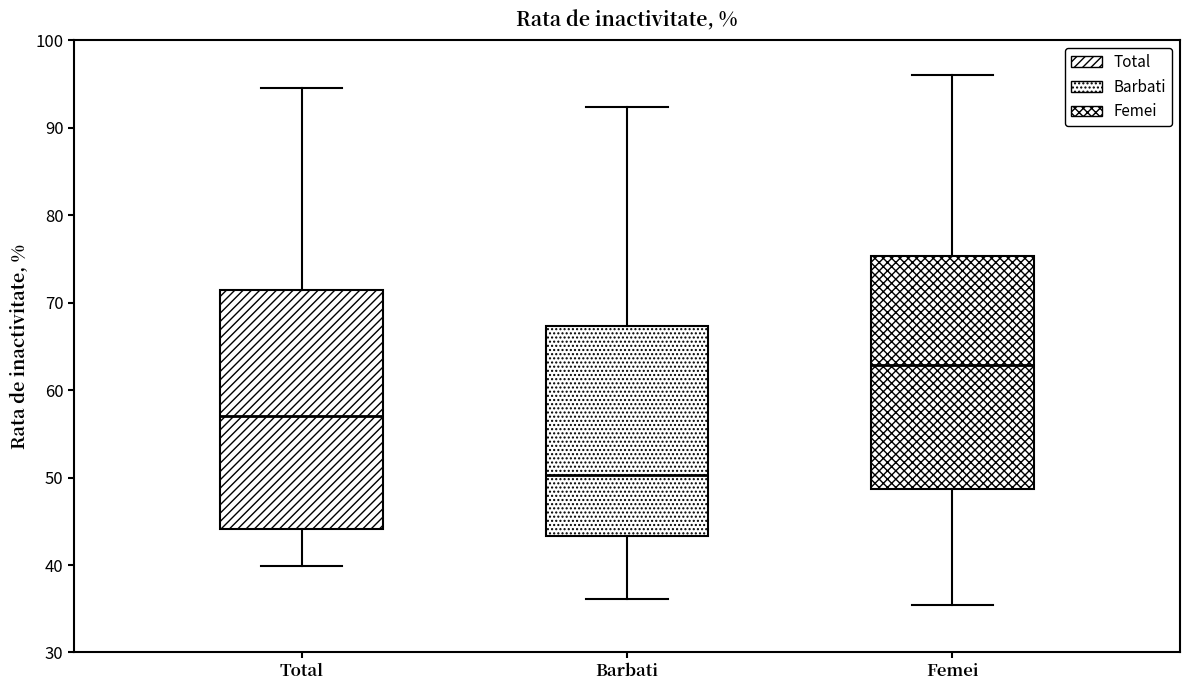

Which box's median line is the highest?

Femei